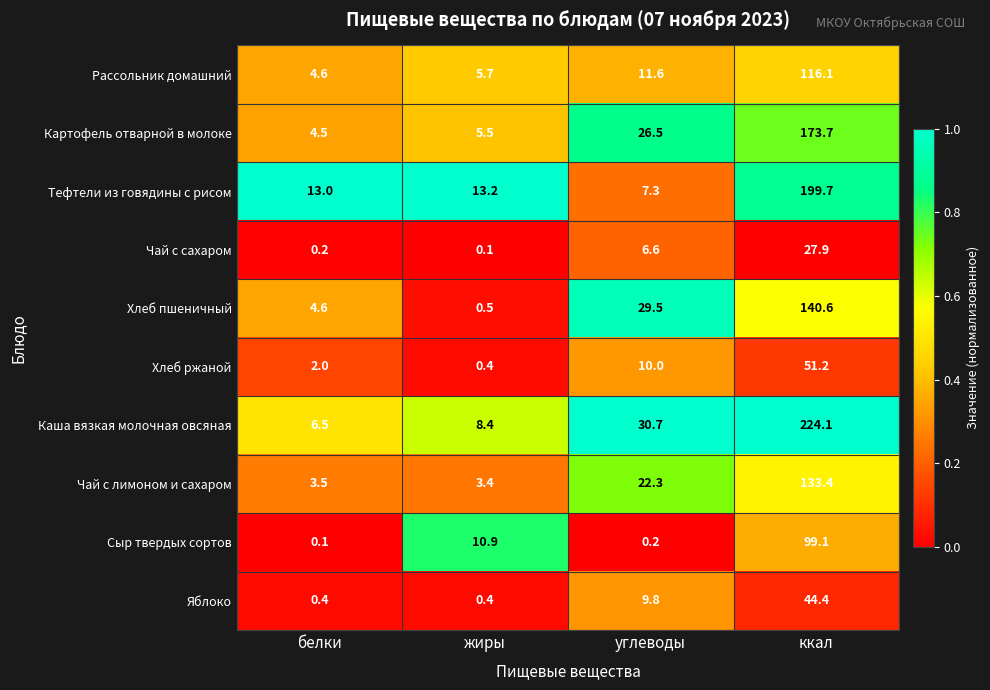

Which series changed the most between белки and ккал?

Каша вязкая молочная овсяная